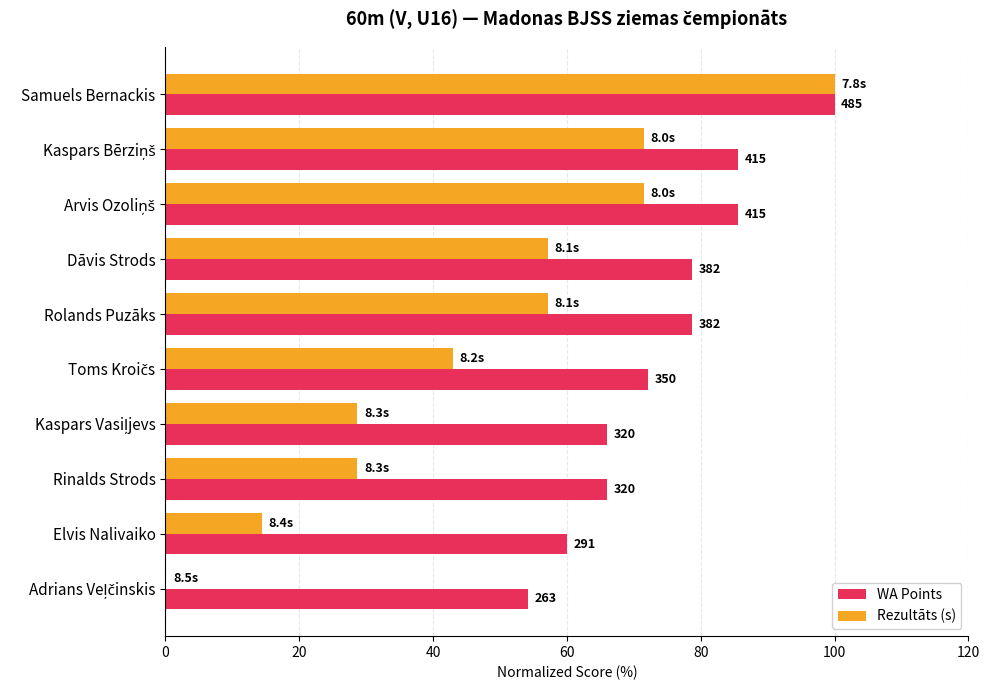

What are all the series names shown in the legend?

WA Points, Rezultāts (s)